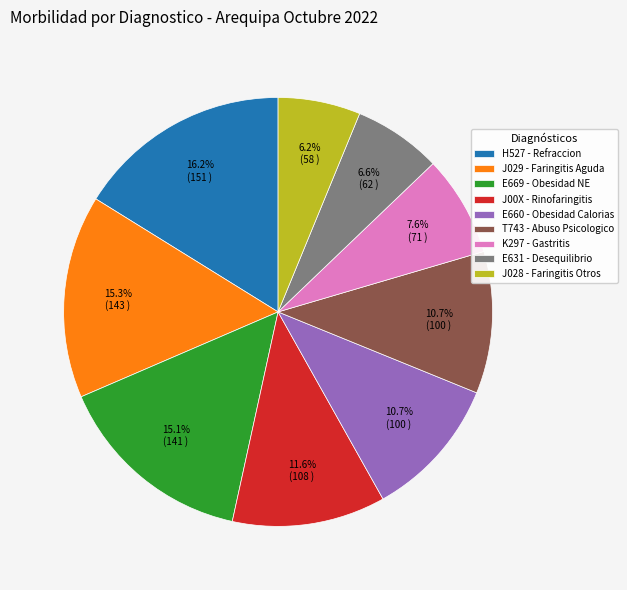

True or false: T743 - Abuso Psicologico accounts for 11% of the total.

True